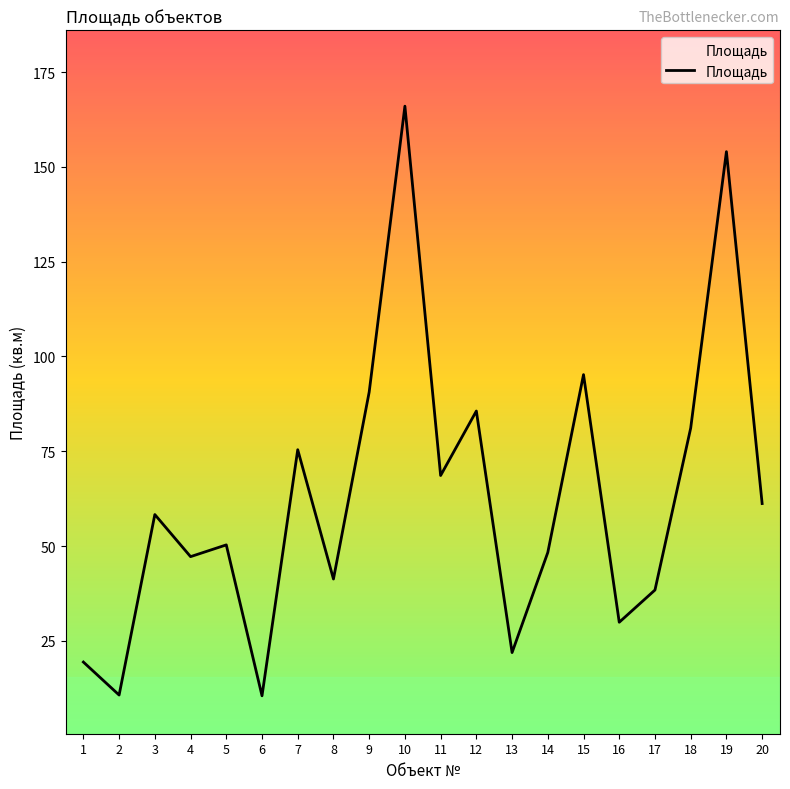

What is the difference between the maximum and minimum values?

155.5